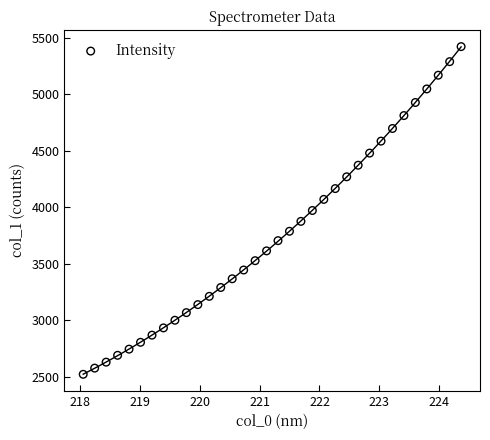

What is the range of X values (max minus min)?

6.3